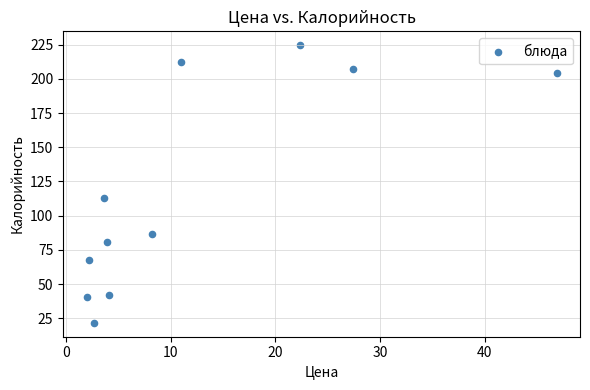

What is the average Y value?

118.2